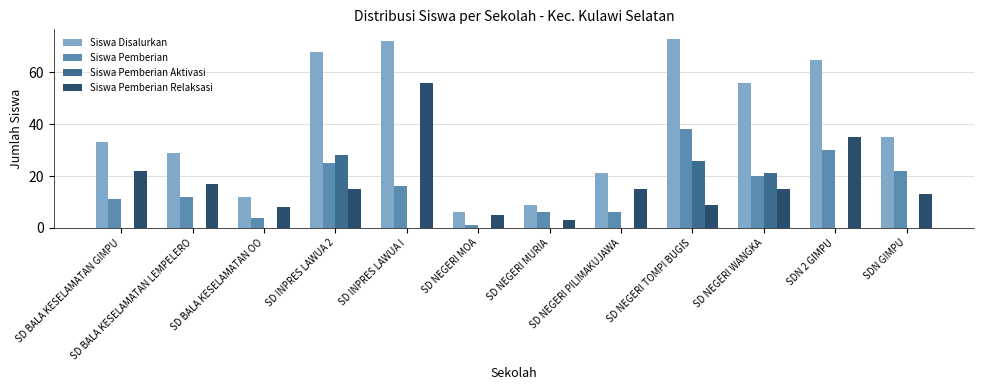

True or false: Siswa Disalurkan has a value of 12 at SD BALA KESELAMATAN OO.

True